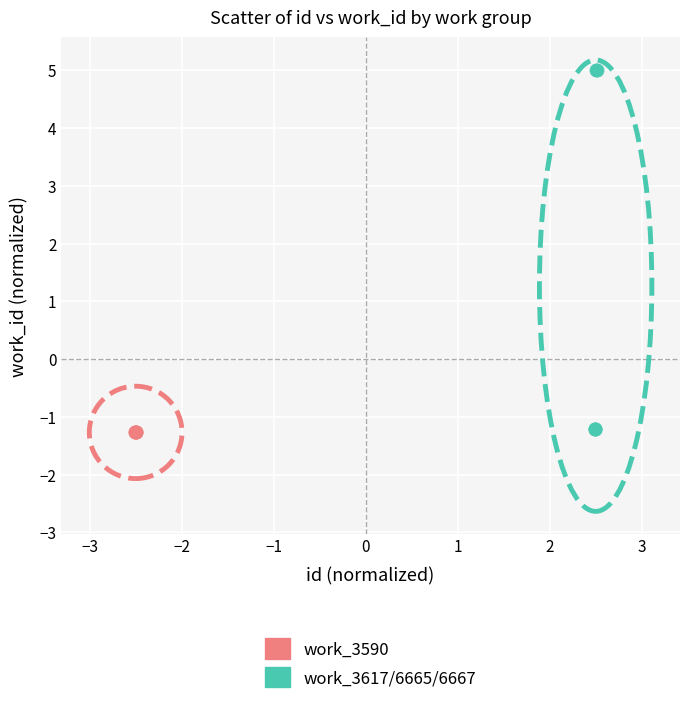

Which series contains the highest Y value?

work_3617/6665/6667